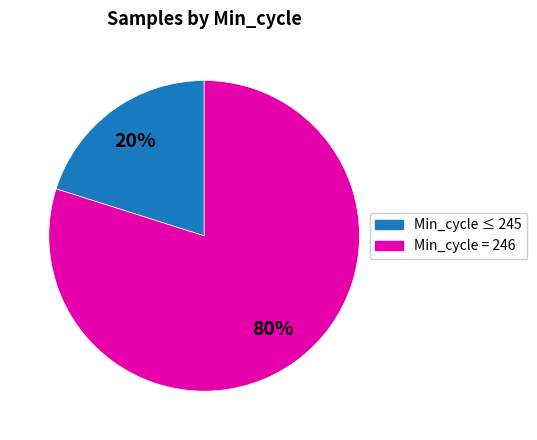

To the nearest percent, what is the difference between the largest and smallest slice percentages?

60%